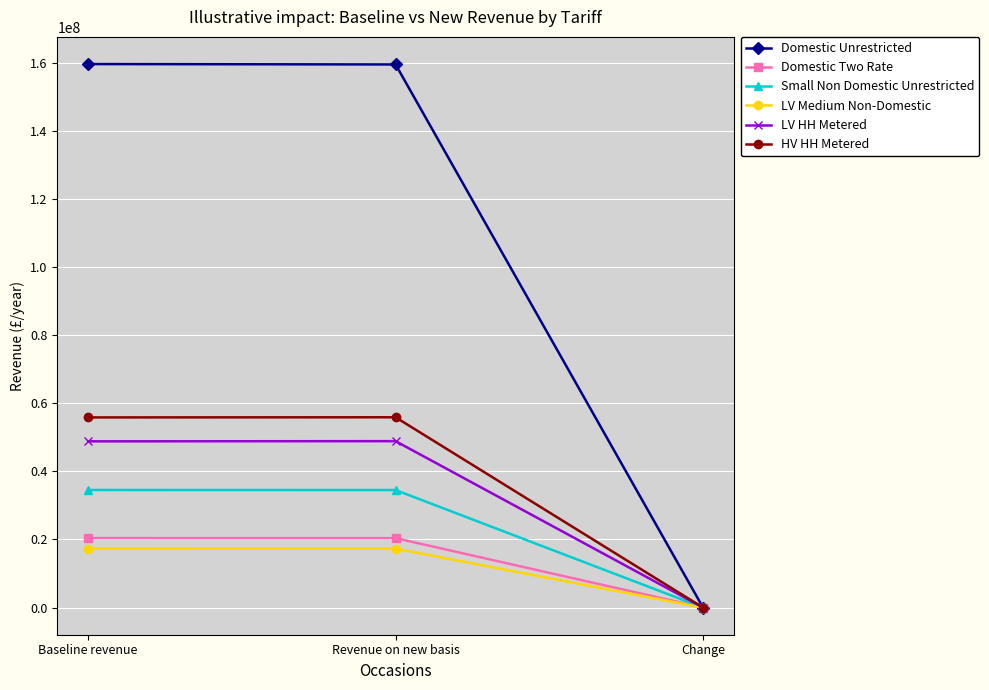

How many data points in Small Non Domestic Unrestricted are above 34507921?

2